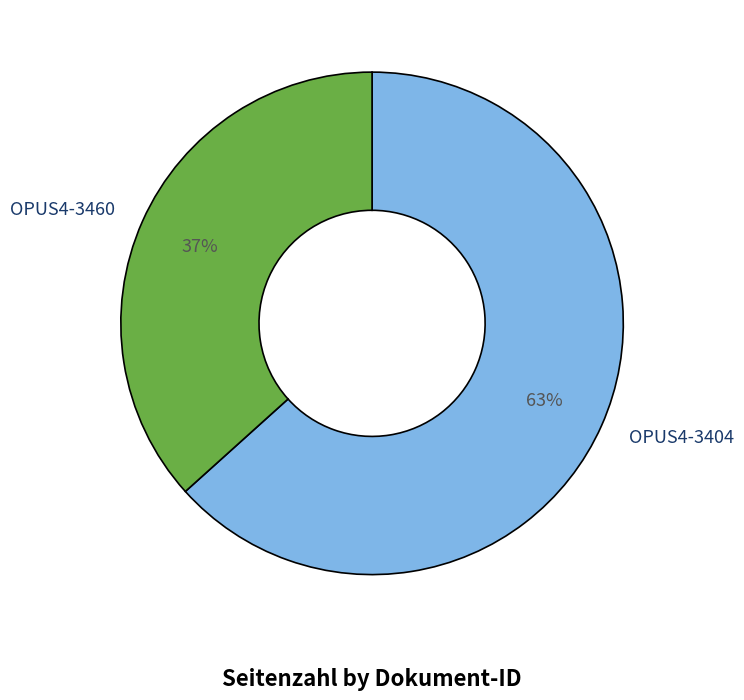

What percentage is the OPUS4-3404 slice, to the nearest percent?

63%